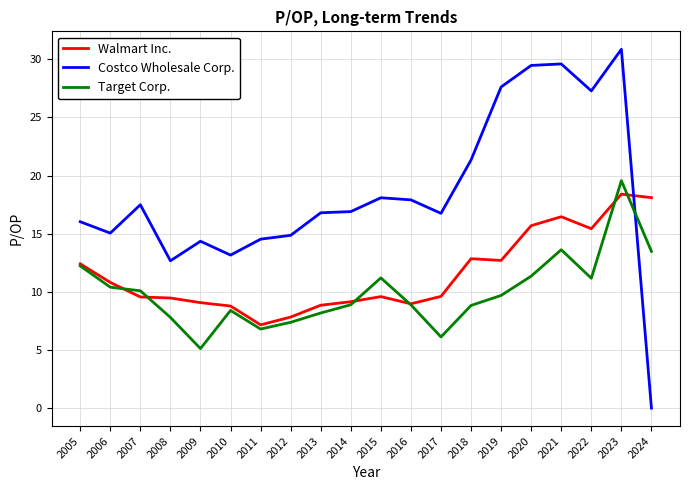

True or false: Target Corp. and Costco Wholesale Corp. cross at least once.

True